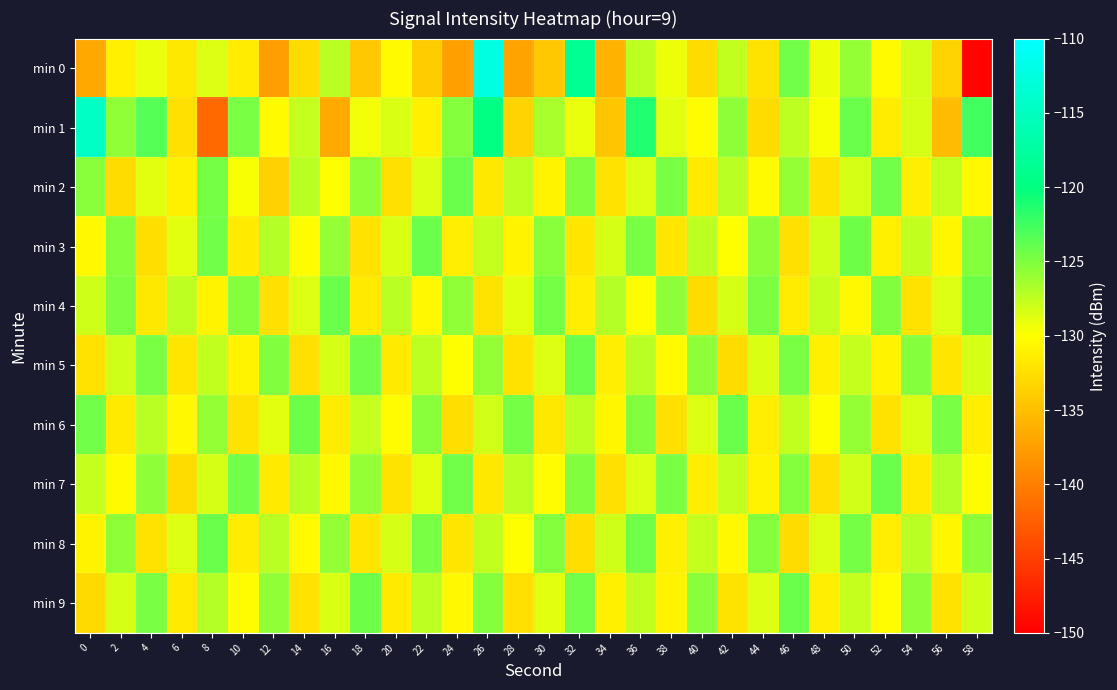

Reading left to right, extract all data points from this chart.

min 0: 0=-136.8	2=-131.1	4=-129.2	6=-131.8	8=-128.6	10=-131.4	12=-137.7	14=-132.7	16=-127.3	18=-134.3	20=-130.4	22=-133.9	24=-137.4	26=-112.4	28=-137.1	30=-134.3	32=-118.6	34=-136.0	36=-127.5	38=-129.3	40=-132.7	42=-127.5	44=-132.2	46=-124.4	48=-129.4	50=-125.9	52=-130.4	54=-128.2	56=-133.4	58=-149.7
min 1: 0=-114.7	2=-125.7	4=-123.4	6=-132.5	8=-141.6	10=-124.8	12=-130.4	14=-127.7	16=-136.6	18=-129.4	20=-128.5	22=-131.2	24=-125.3	26=-119.8	28=-133.4	30=-126.7	32=-129.1	34=-134.5	36=-121.3	38=-128.9	40=-130.2	42=-125.6	44=-132.8	46=-127.4	48=-129.7	50=-124.1	52=-131.5	54=-128.3	56=-135.2	58=-122.6
min 2: 0=-125.4	2=-132.7	4=-128.9	6=-131.2	8=-124.6	10=-129.8	12=-133.5	14=-127.3	16=-130.1	18=-125.7	20=-132.4	22=-128.6	24=-124.2	26=-131.8	28=-127.5	30=-130.9	32=-125.1	34=-132.3	36=-128.7	38=-124.8	40=-131.6	42=-127.2	44=-130.4	46=-125.9	48=-132.1	50=-128.4	52=-124.5	54=-131.3	56=-127.8	58=-130.6
min 3: 0=-130.5	2=-125.2	4=-132.6	6=-128.8	8=-124.4	10=-131.7	12=-127.1	14=-130.3	16=-125.8	18=-132.2	20=-128.5	22=-124.1	24=-131.4	26=-127.7	28=-130.8	30=-125.4	32=-132.0	34=-128.3	36=-124.7	38=-131.9	40=-127.4	42=-130.1	44=-125.6	46=-132.5	48=-128.2	50=-124.3	52=-131.2	54=-127.6	56=-130.7	58=-125.3
min 4: 0=-128.1	2=-124.9	4=-131.8	6=-127.5	8=-130.9	10=-125.2	12=-132.4	14=-128.6	16=-124.2	18=-131.6	20=-127.3	22=-130.5	24=-125.7	26=-132.1	28=-128.8	30=-124.6	32=-131.3	34=-127.1	36=-130.2	38=-125.5	40=-132.7	42=-128.4	44=-124.9	46=-131.5	48=-127.8	50=-130.6	52=-125.1	54=-132.3	56=-128.7	58=-124.3
min 5: 0=-132.2	2=-128.0	4=-124.7	6=-131.9	8=-127.6	10=-130.8	12=-125.1	14=-132.5	16=-128.3	18=-124.5	20=-131.7	22=-127.4	24=-130.1	26=-125.8	28=-132.3	30=-128.6	32=-124.2	34=-131.4	36=-127.2	38=-130.4	40=-125.6	42=-132.8	44=-128.5	46=-124.8	48=-131.2	50=-127.7	52=-130.9	54=-125.3	56=-132.0	58=-128.4
min 6: 0=-124.4	2=-131.6	4=-127.3	6=-130.5	8=-125.8	10=-132.1	12=-128.8	14=-124.3	16=-131.5	18=-127.7	20=-130.2	22=-125.4	24=-132.6	26=-128.2	28=-124.6	30=-131.8	32=-127.5	34=-130.7	36=-125.1	38=-132.4	40=-128.7	42=-124.1	44=-131.3	46=-127.6	48=-130.1	50=-125.9	52=-132.2	54=-128.5	56=-124.7	58=-131.4
min 7: 0=-127.7	2=-130.4	4=-125.5	6=-132.7	8=-128.3	10=-124.4	12=-131.6	14=-127.2	16=-130.6	18=-125.8	20=-132.1	22=-128.9	24=-124.5	26=-131.8	28=-127.4	30=-130.2	32=-125.1	34=-132.5	36=-128.6	38=-124.7	40=-131.3	42=-127.8	44=-130.9	46=-125.3	48=-132.4	50=-128.2	52=-124.2	54=-131.7	56=-127.1	58=-130.3
min 8: 0=-130.8	2=-125.6	4=-132.3	6=-128.7	8=-124.1	10=-131.5	12=-127.2	14=-130.4	16=-125.9	18=-132.0	20=-128.4	22=-124.8	24=-131.9	26=-127.6	28=-130.1	30=-125.3	32=-132.6	34=-128.1	36=-124.4	38=-131.2	40=-127.7	42=-130.5	44=-125.2	46=-132.8	48=-128.6	50=-124.6	52=-131.4	54=-127.3	56=-130.7	58=-125.5
min 9: 0=-132.9	2=-128.3	4=-124.8	6=-131.6	8=-127.1	10=-130.3	12=-125.7	14=-132.2	16=-128.5	18=-124.3	20=-131.7	22=-127.4	24=-130.6	26=-125.2	28=-132.5	30=-128.8	32=-124.5	34=-131.2	36=-127.6	38=-130.9	40=-125.4	42=-132.1	44=-128.7	46=-124.1	48=-131.4	50=-127.8	52=-130.2	54=-125.6	56=-132.3	58=-128.1